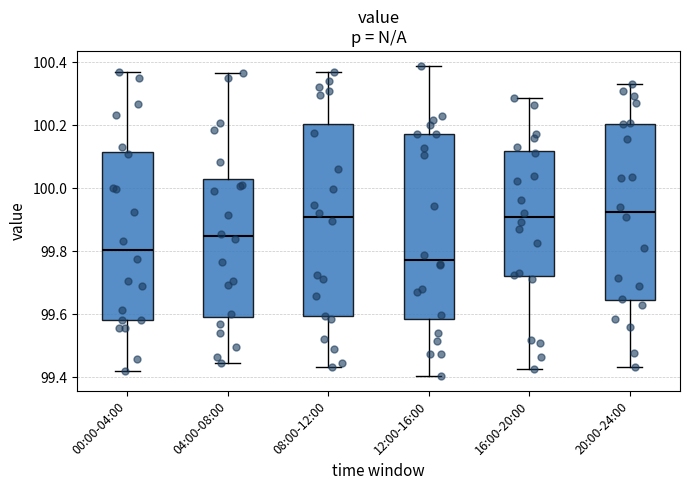

Where is the lower edge of the box for 08:00-12:00 on the y-axis? The values are not printed on the chart, so give them approximately, as read against the axis.

99.60